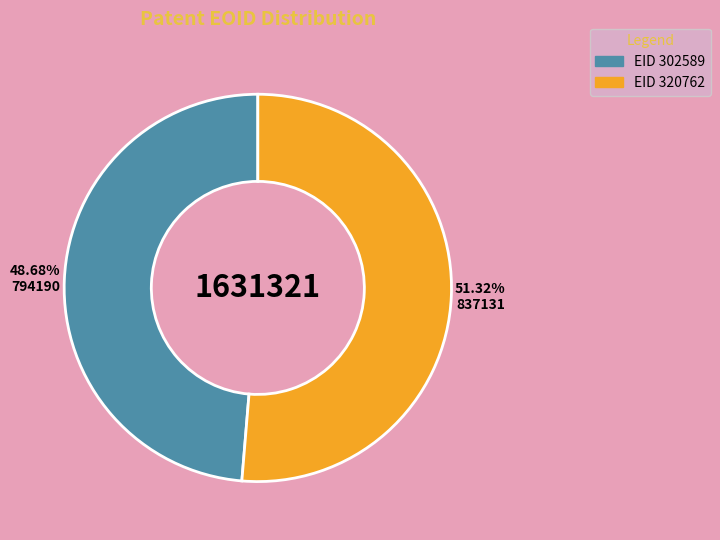

Does any single category account for the majority?

Yes